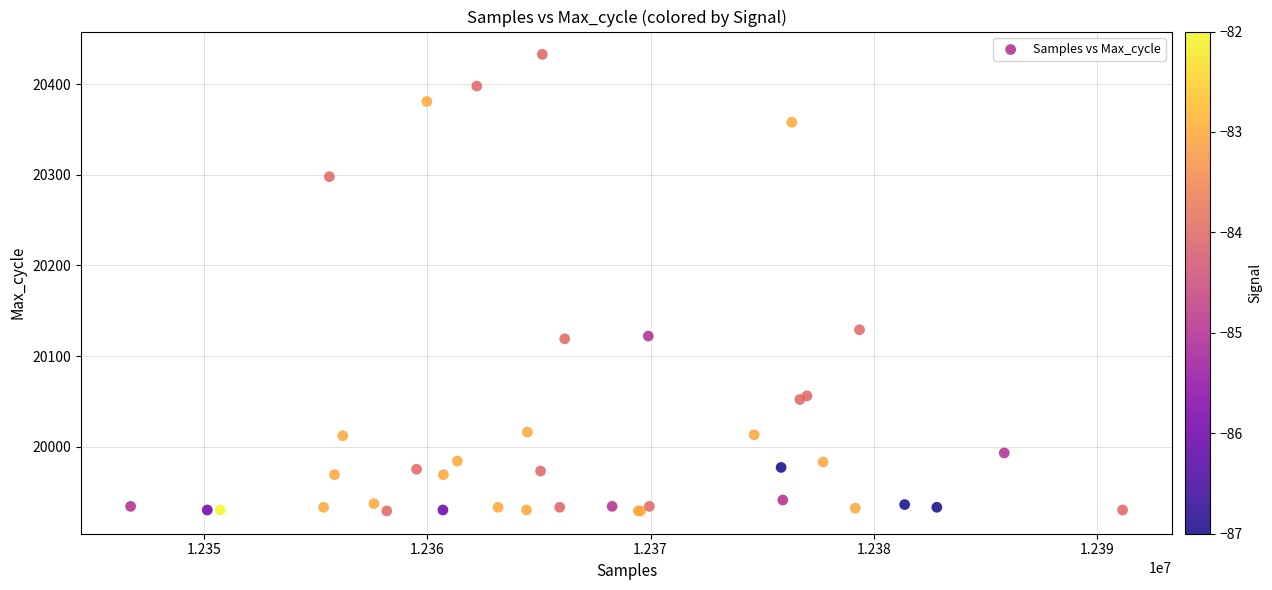

What Y value in the scatter plot is closest to 20181?

20129